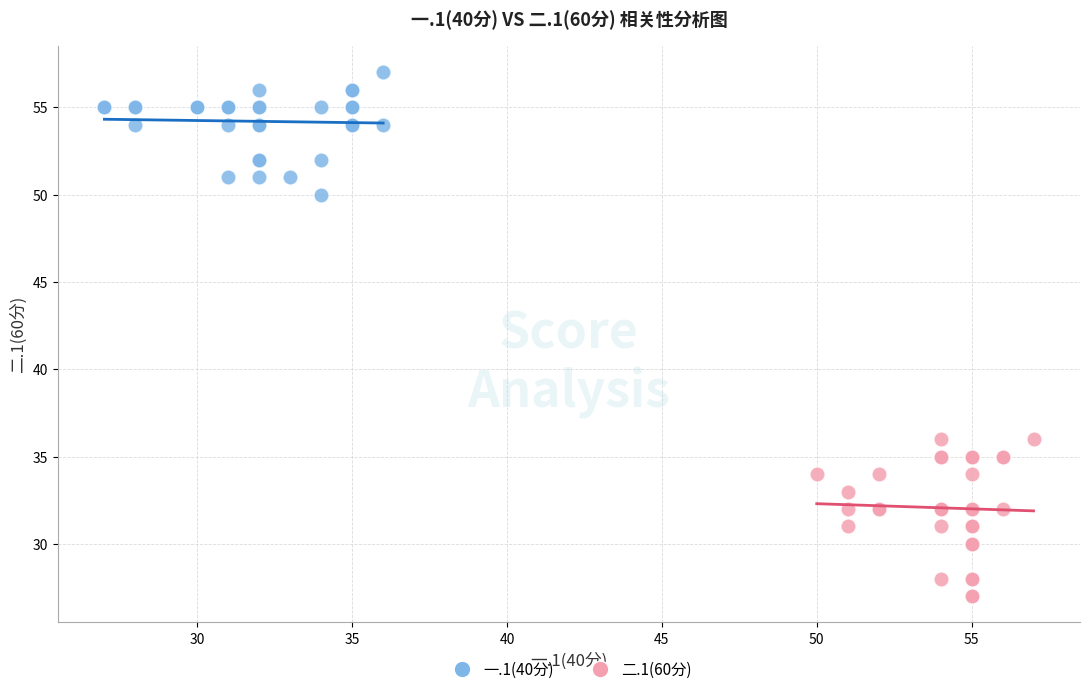

Which series contains the highest Y value?

一.1(40分)